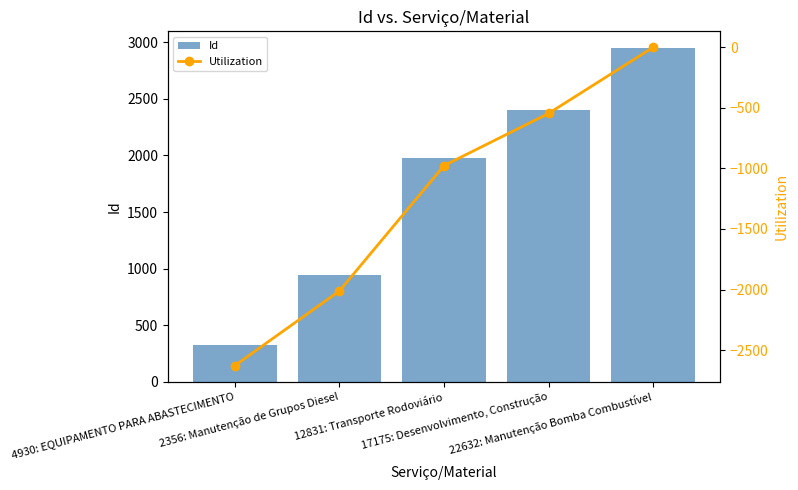

Reading left to right, list all the values displayed in this chart.

Id: 323	939	1974	2405	2951
Utilization: -2628	-2012	-977	-546	0